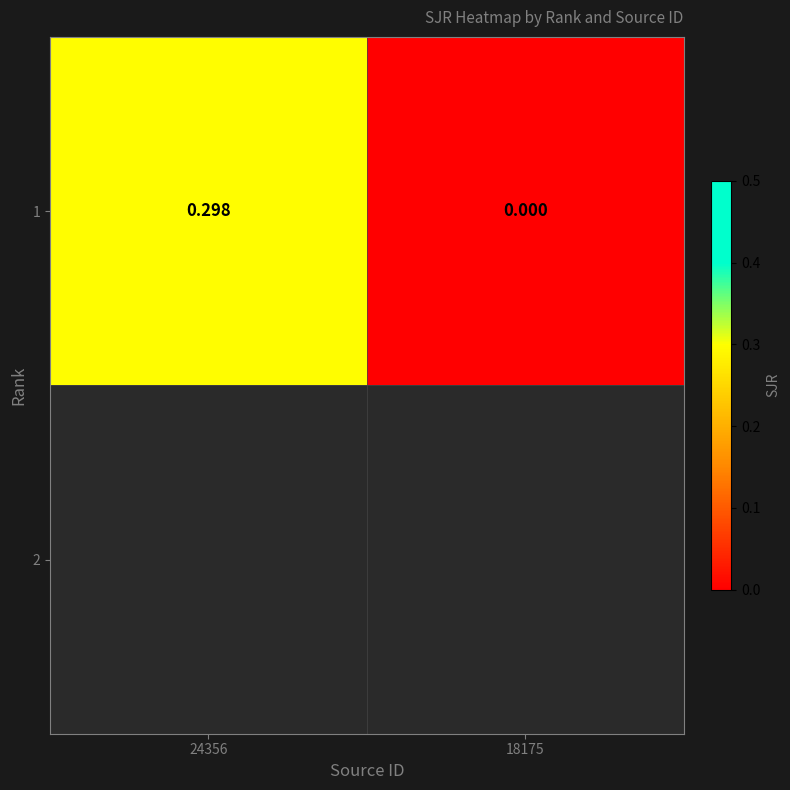

What is the sum of the values at 18175 and 24356?

0.3